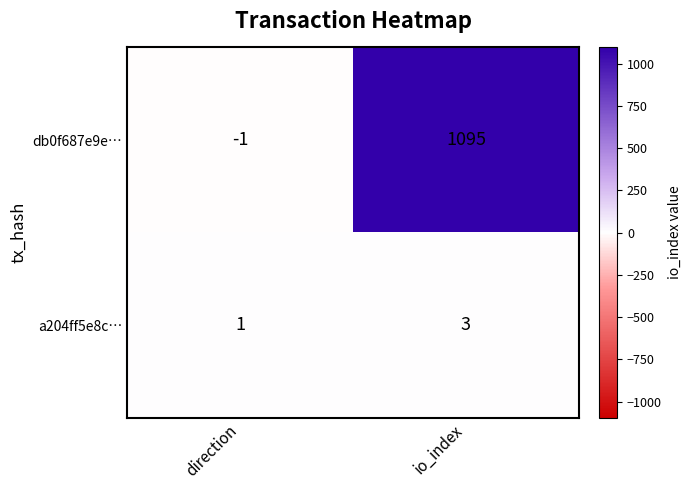

At how many categories does at least one series exceed 787?

1